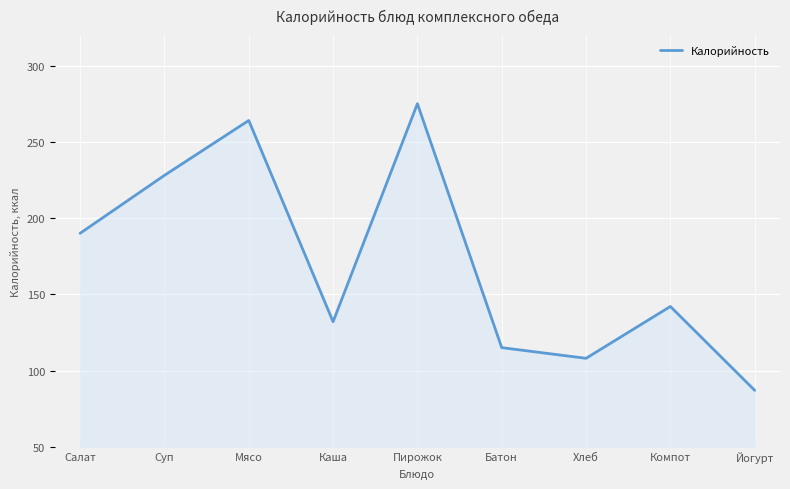

The value at Йогурт is 87. True or false?

True